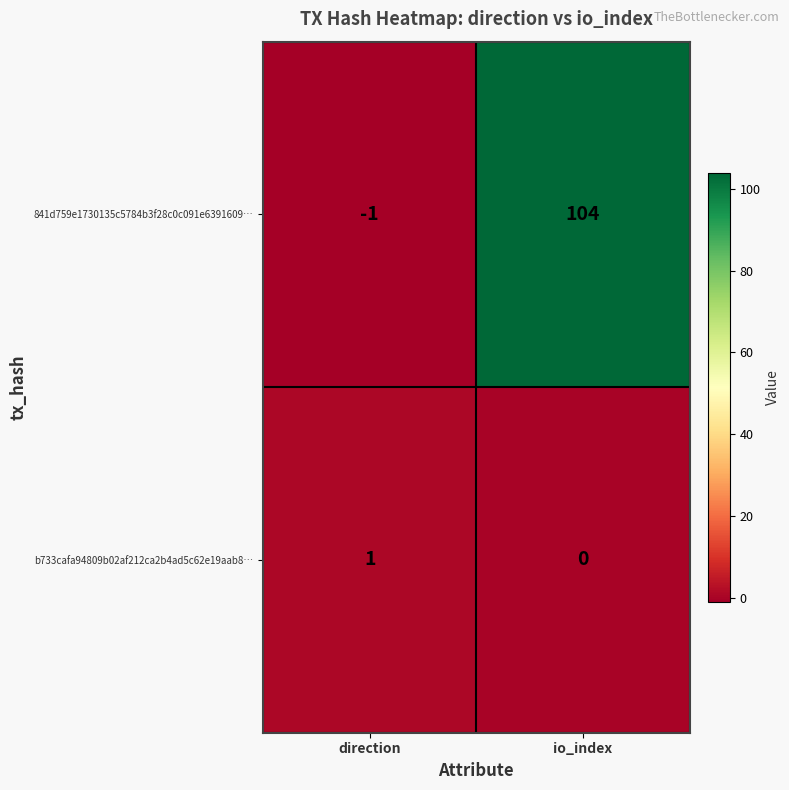

What is the difference between the 841d759e1730135c5784b3f28c0c091e6391609… values at io_index and direction?

105